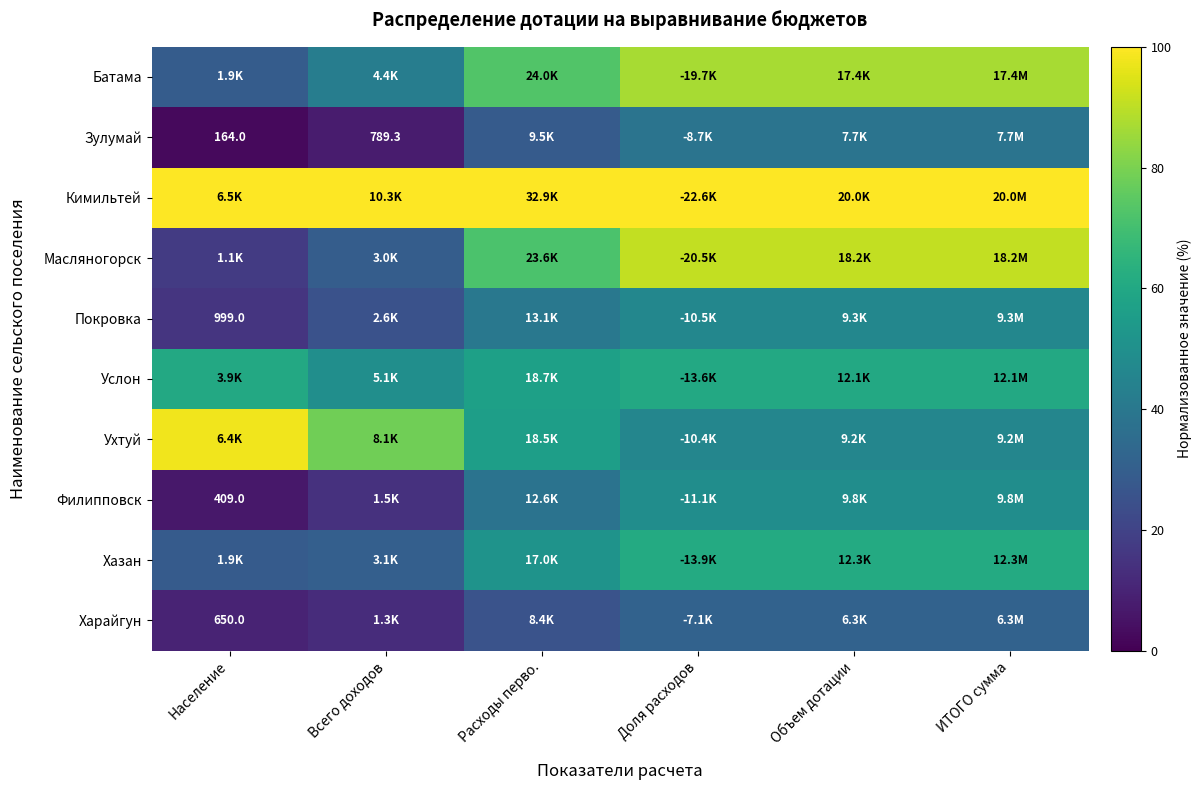

How many series are shown in this chart?

10